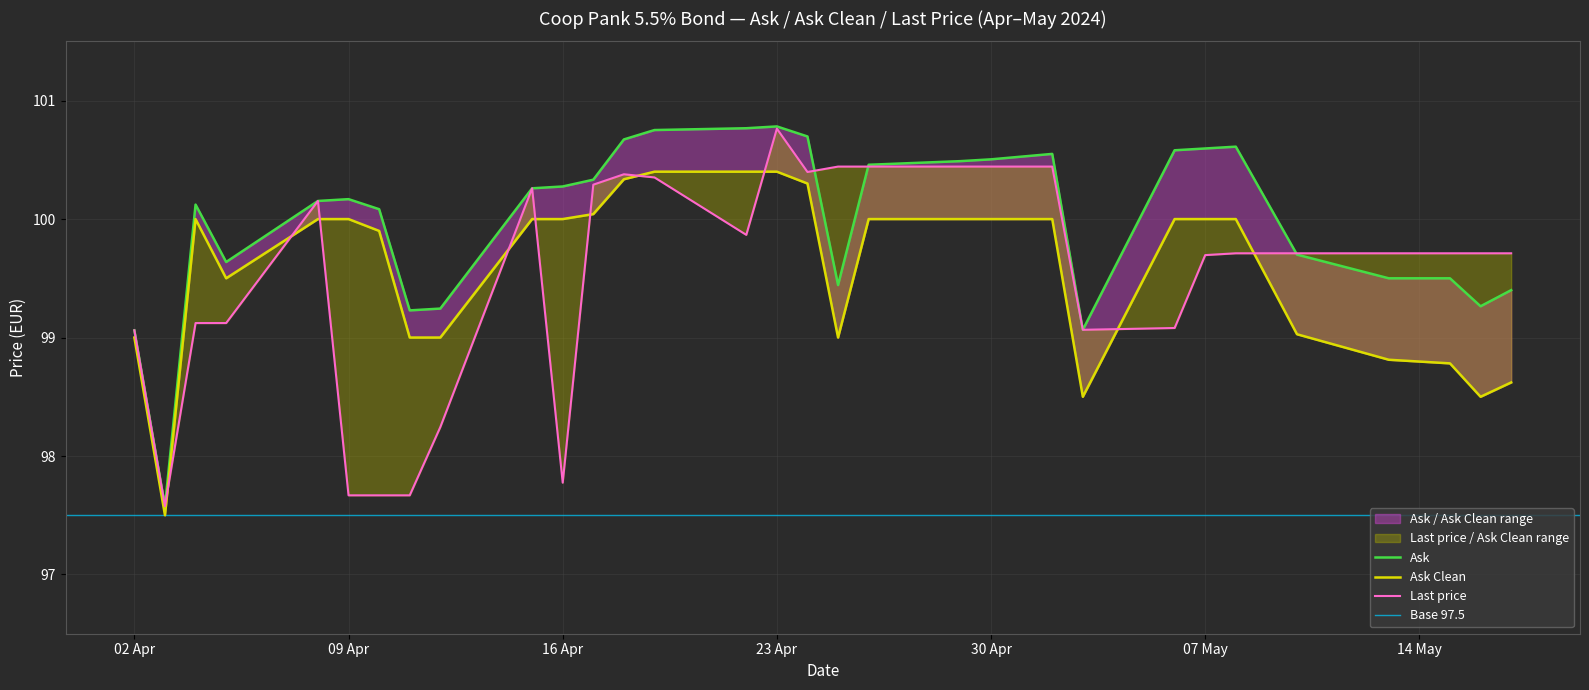

How many series are shown in this chart?

3